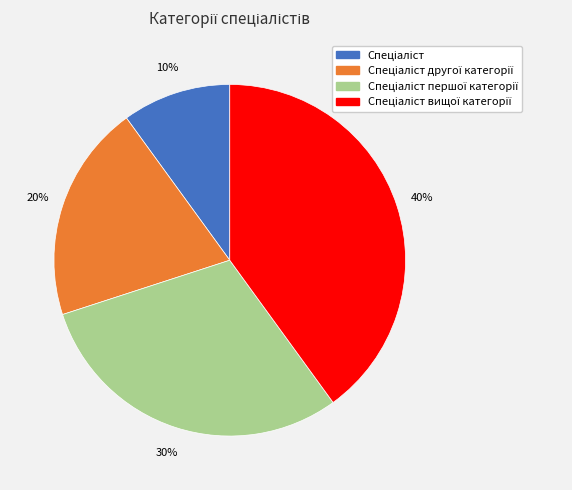

To the nearest percent, what is the difference between the largest and smallest slice percentages?

30%